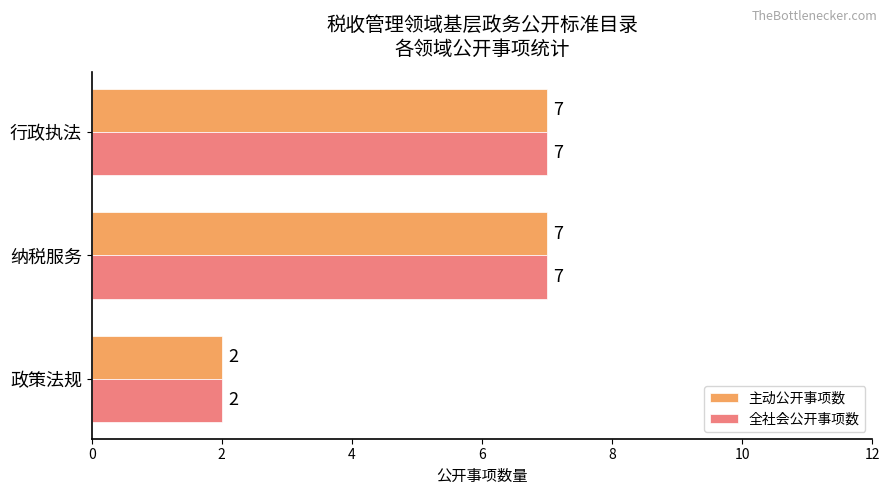

Is the value of 全社会公开事项数 at 政策法规 greater than the value of 主动公开事项数 at 行政执法?

No